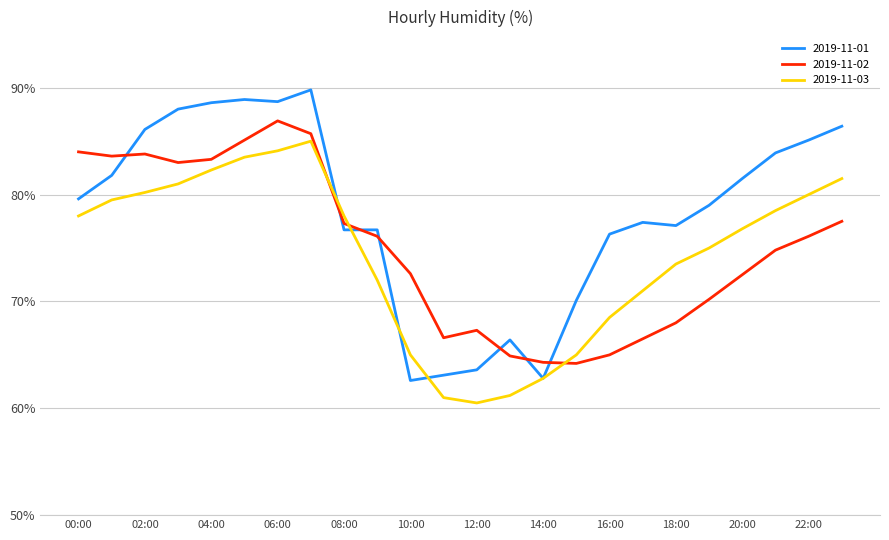

Which series has the largest total across all categories?

2019-11-01